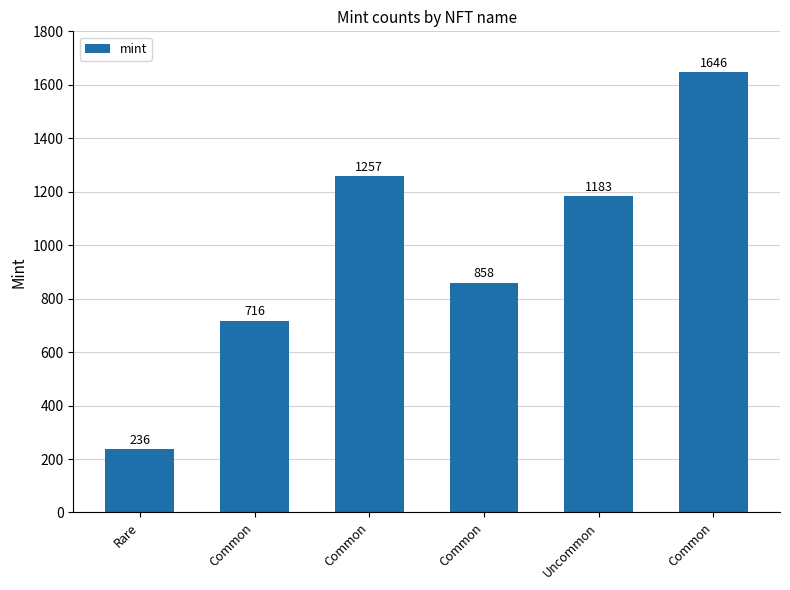

How many distinct data groups are displayed?

1